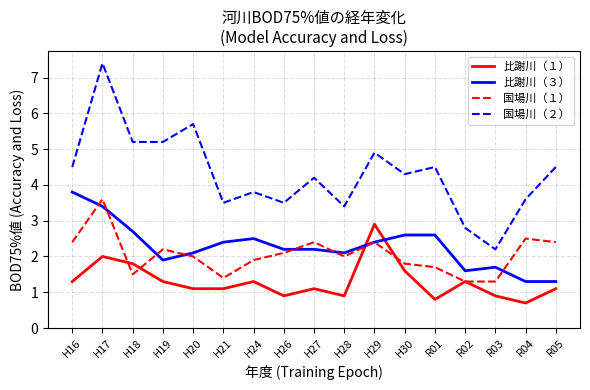

Reading left to right, what are all the values shown in this chart?

比謝川（１）: 1.3	2.0	1.8	1.3	1.1	1.1	1.3	0.9	1.1	0.9	2.9	1.6	0.8	1.3	0.9	0.7	1.1
比謝川（３）: 3.8	3.4	2.7	1.9	2.1	2.4	2.5	2.2	2.2	2.1	2.4	2.6	2.6	1.6	1.7	1.3	1.3
国場川（１）: 2.4	3.6	1.5	2.2	2.0	1.4	1.9	2.1	2.4	2.0	2.4	1.8	1.7	1.3	1.3	2.5	2.4
国場川（２）: 4.5	7.4	5.2	5.2	5.7	3.5	3.8	3.5	4.2	3.4	4.9	4.3	4.5	2.8	2.2	3.6	4.5